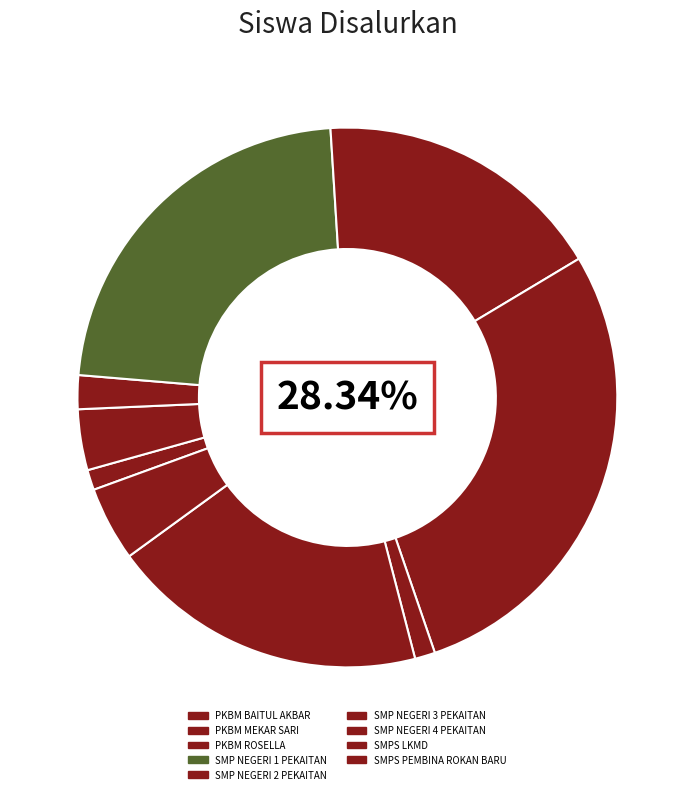

Is there any slice that represents more than half of the pie?

No